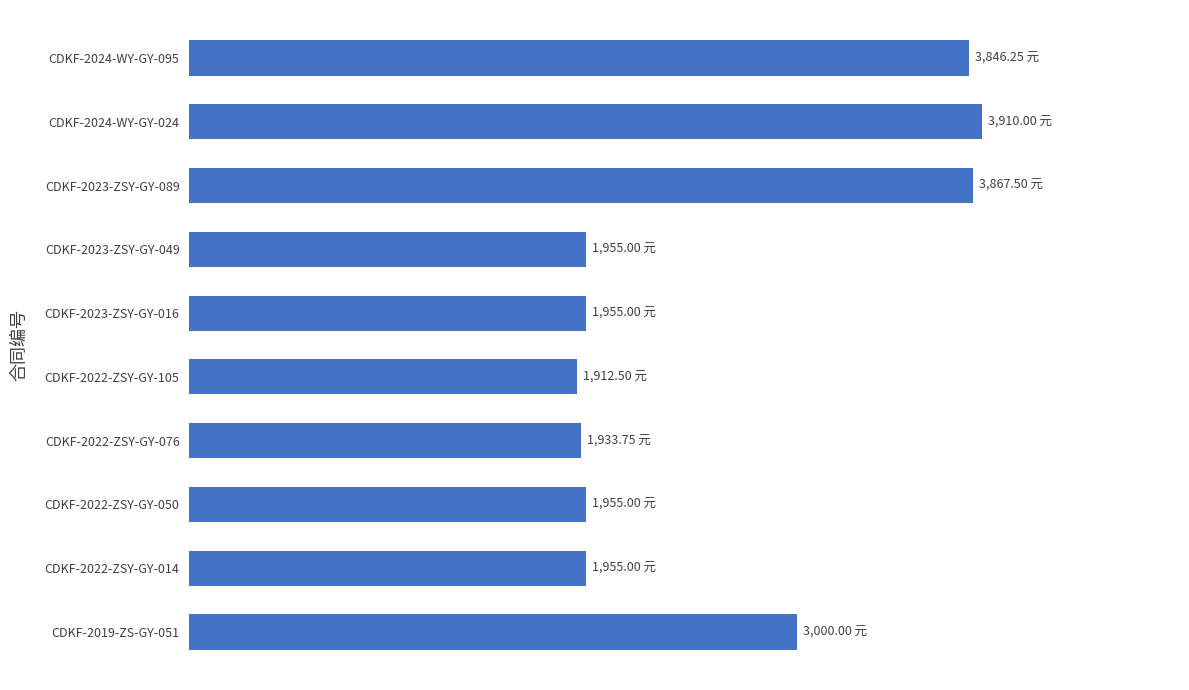

Are the bars grouped side by side (vs. stacked)?

No